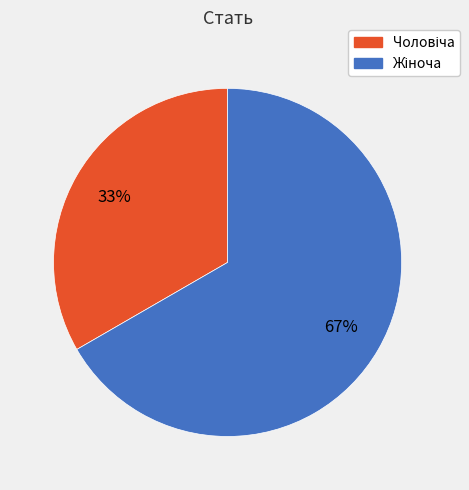

Is there a majority slice in this chart?

Yes